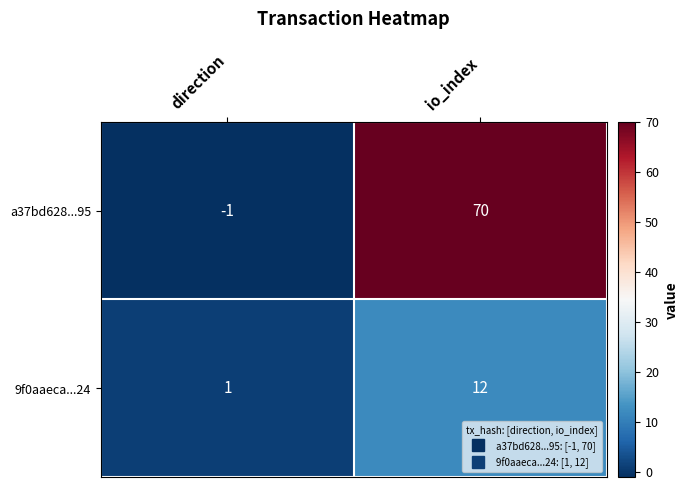

What is the difference between the maximum and minimum values in the a37bd628...95 series?

71